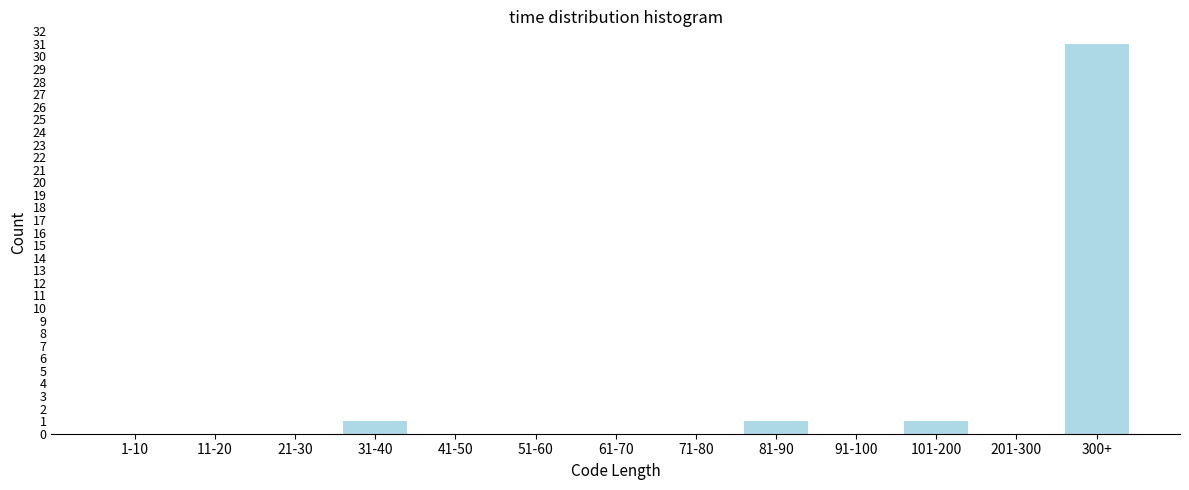

Reading left to right, list all the values displayed in this chart.

1-10=0	11-20=0	21-30=0	31-40=1	41-50=0	51-60=0	61-70=0	71-80=0	81-90=1	91-100=0	101-200=1	201-300=0	300+=31